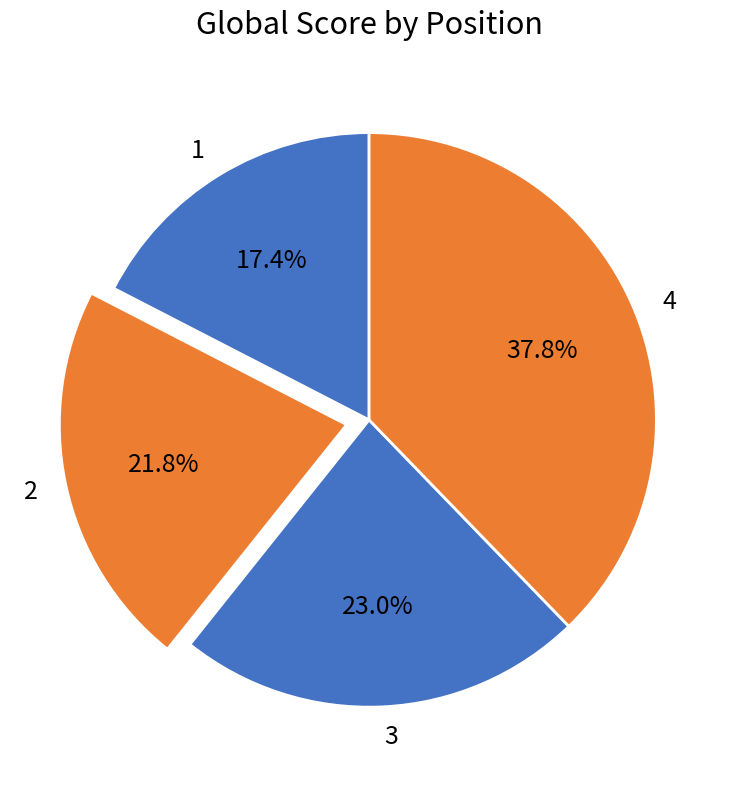

Do 1 and 4 together represent more than half of the pie?

Yes